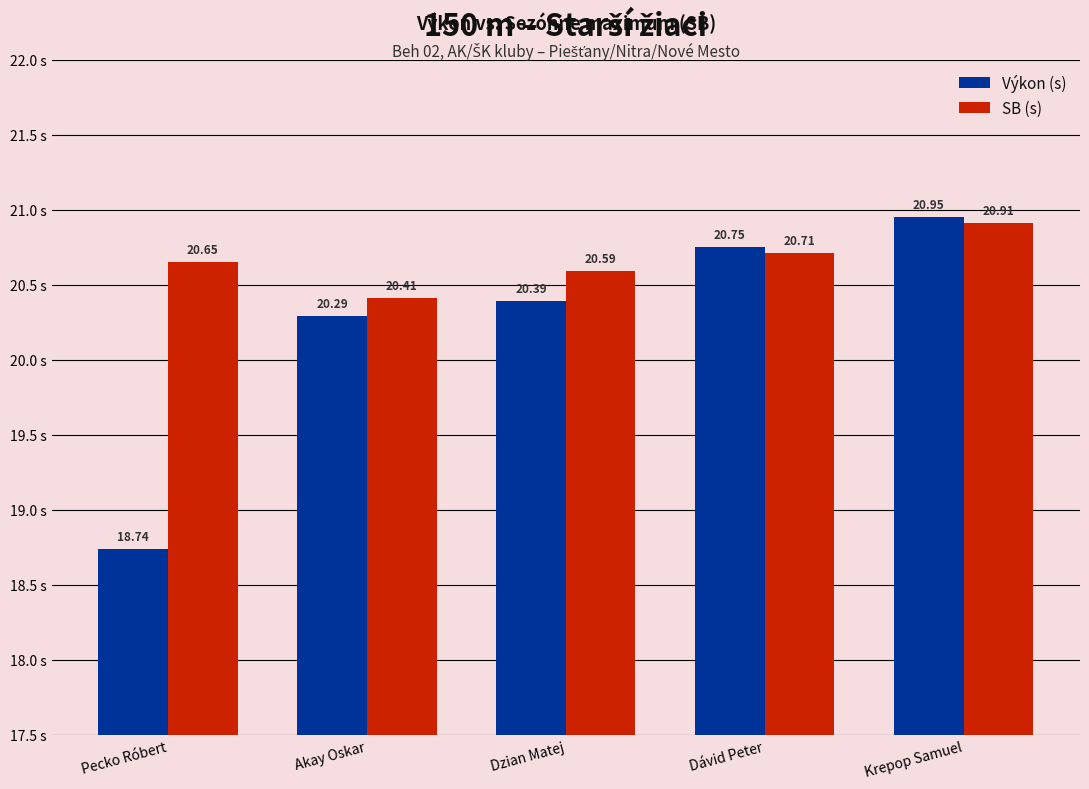

True or false: Výkon (s) has a value of 35.5 at Dávid Peter.

False